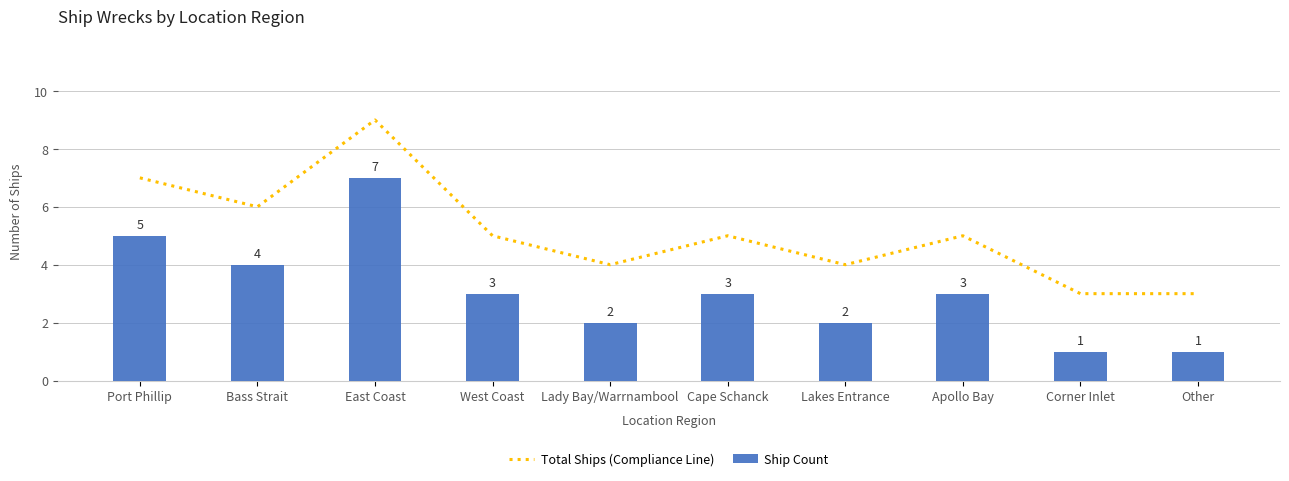

Rank the categories by Total Ships (Compliance Line) value from lowest to highest.

Corner Inlet, Other, Lady Bay/Warrnambool, Lakes Entrance, West Coast, Cape Schanck, Apollo Bay, Bass Strait, Port Phillip, East Coast